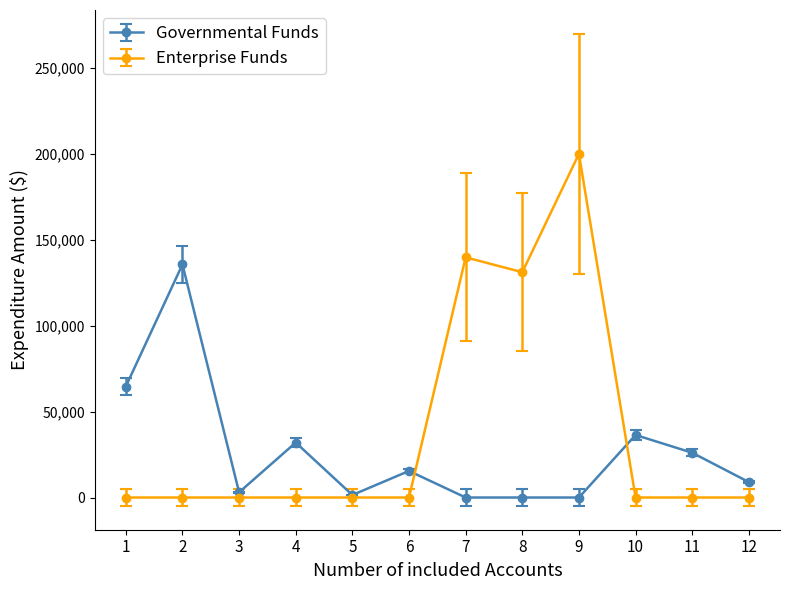

What is the maximum value for Enterprise Funds?

200133